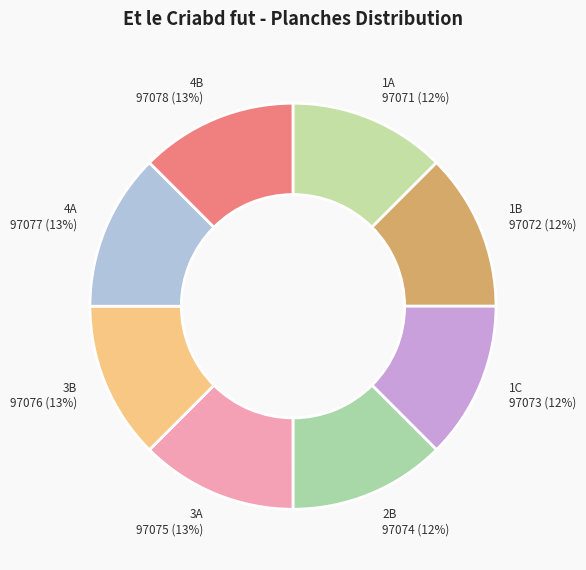

Approximately how many times larger is the value at 4A compared to 3B?

1.0